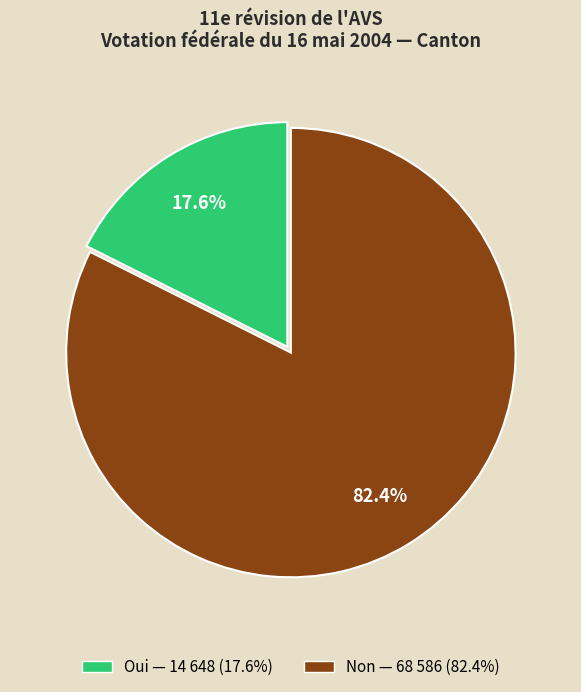

Rank the categories by value from lowest to highest.

Oui, Non